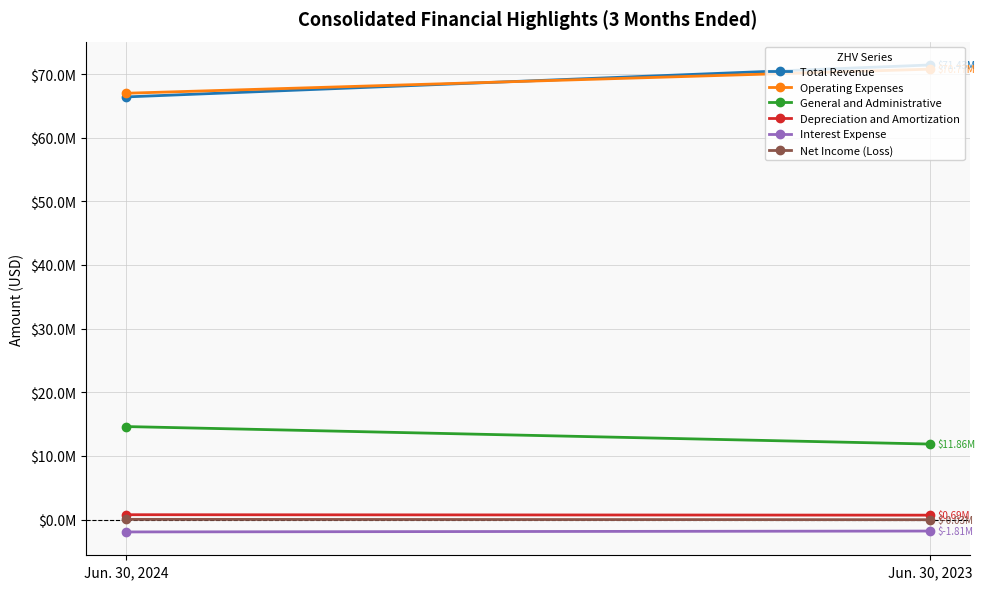

What is the lowest value of the Net Income (Loss) series?

-27000